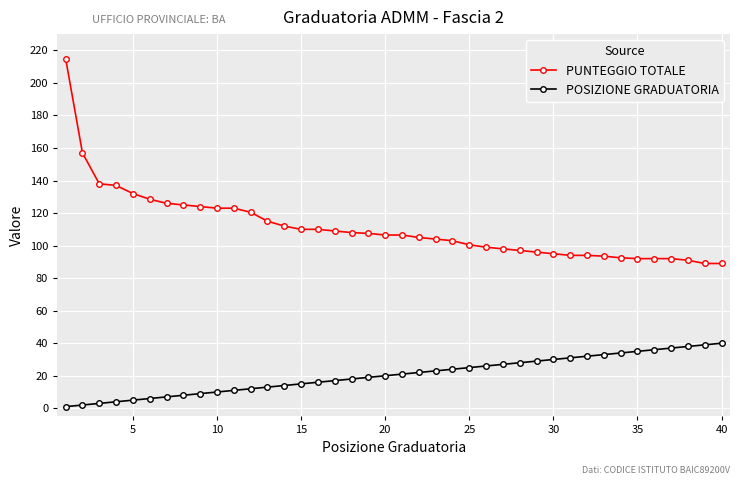

True or false: POSIZIONE GRADUATORIA and PUNTEGGIO TOTALE cross at least once.

False